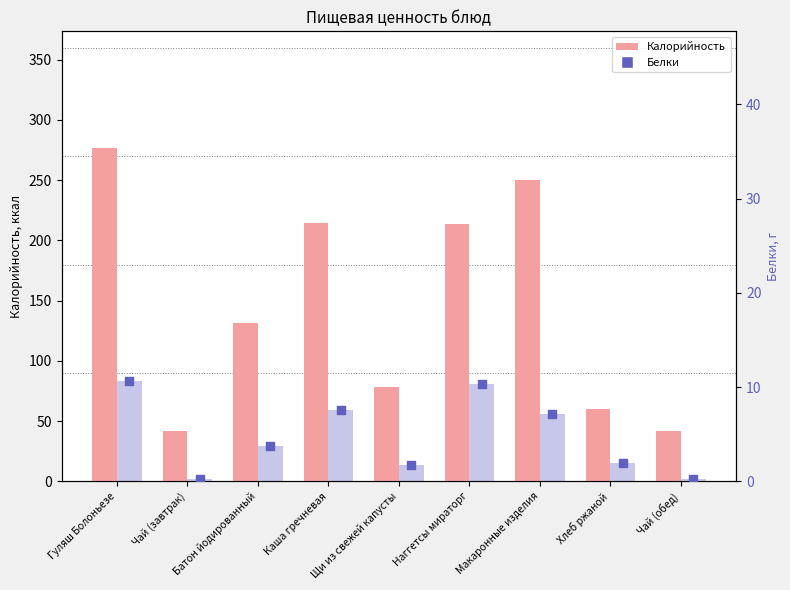

Is the value of Калорийность at Щи из свежей капусты greater than the value of Белки (бар) at Макаронные изделия?

Yes